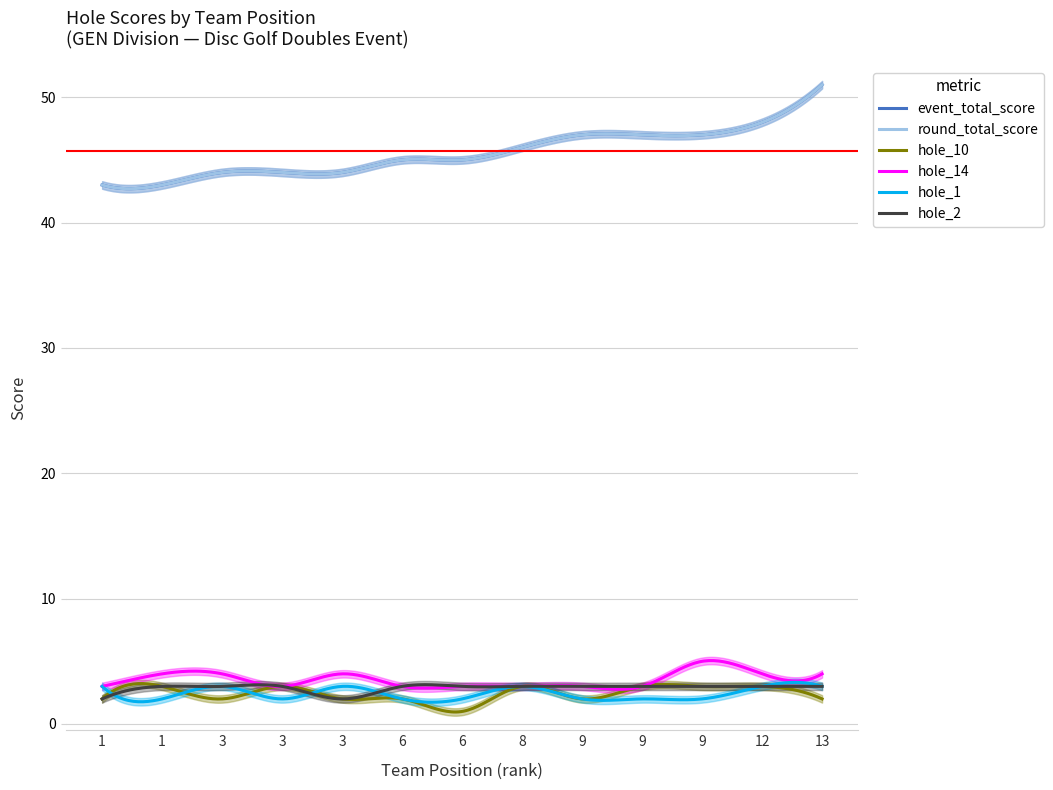

Reading left to right, transcribe all the data shown in this chart.

event_total_score: 43	43	44	44	44	45	45	46	47	47	47	48	51
round_total_score: 43	43	44	44	44	45	45	46	47	47	47	48	51
hole_10: 2	3	2	3	2	2	1	3	2	3	3	3	2
hole_14: 3	4	4	3	4	3	3	3	3	3	5	4	4
hole_1: 3	2	3	2	3	2	2	3	2	2	2	3	3
hole_2: 2	3	3	3	2	3	3	3	3	3	3	3	3